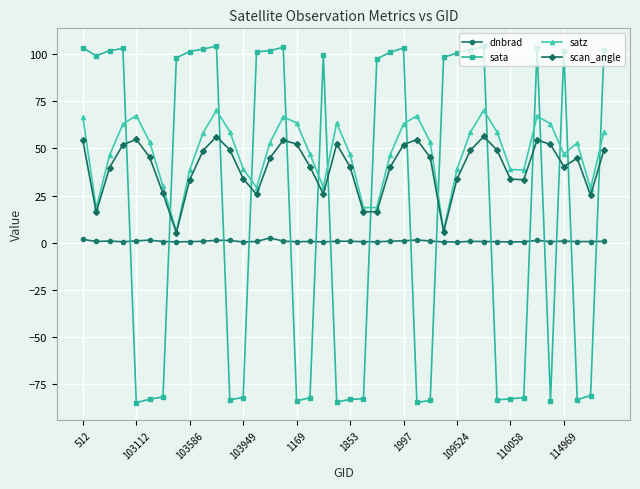

Rank the series by their maximum value, from lowest to highest.

dnbrad, scan_angle, satz, sata